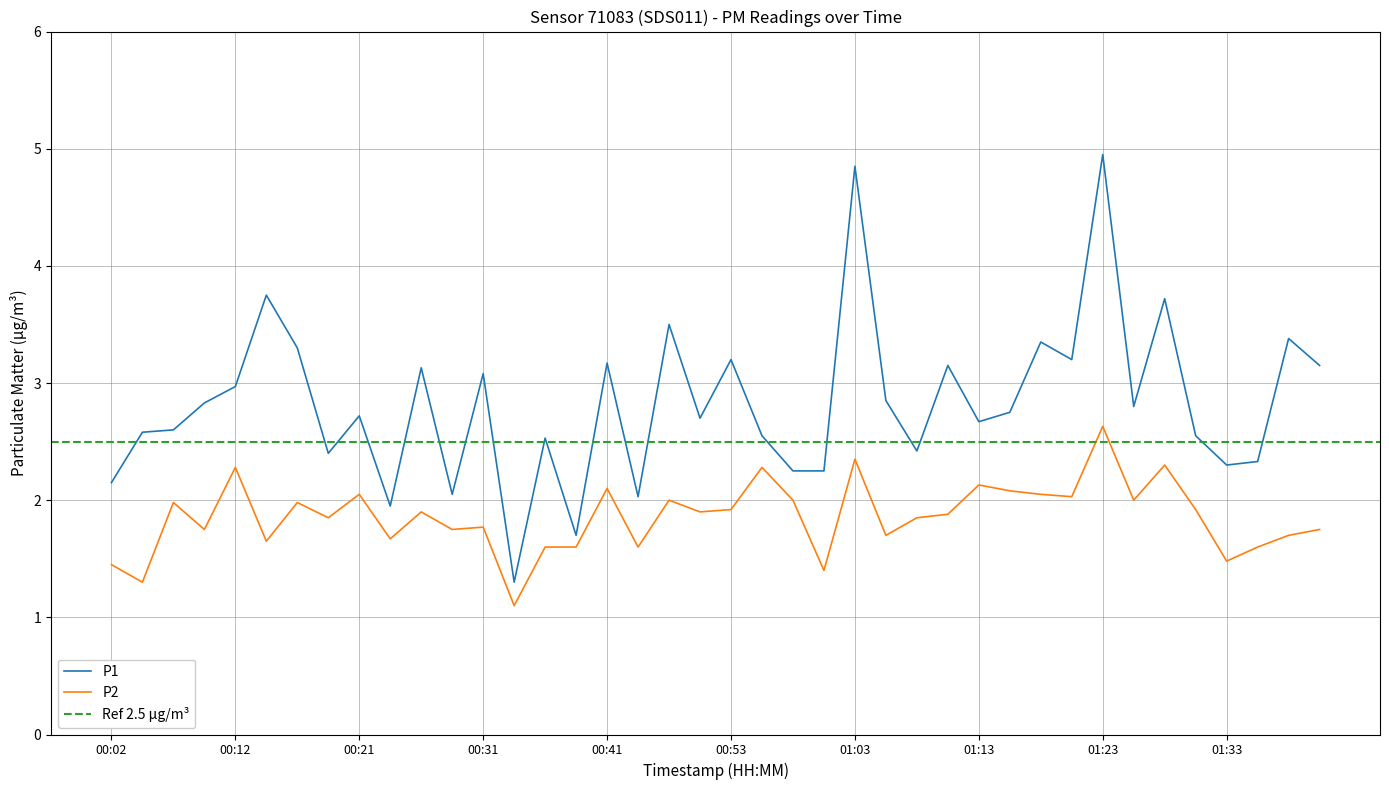

What position from the right is 00:51?

21